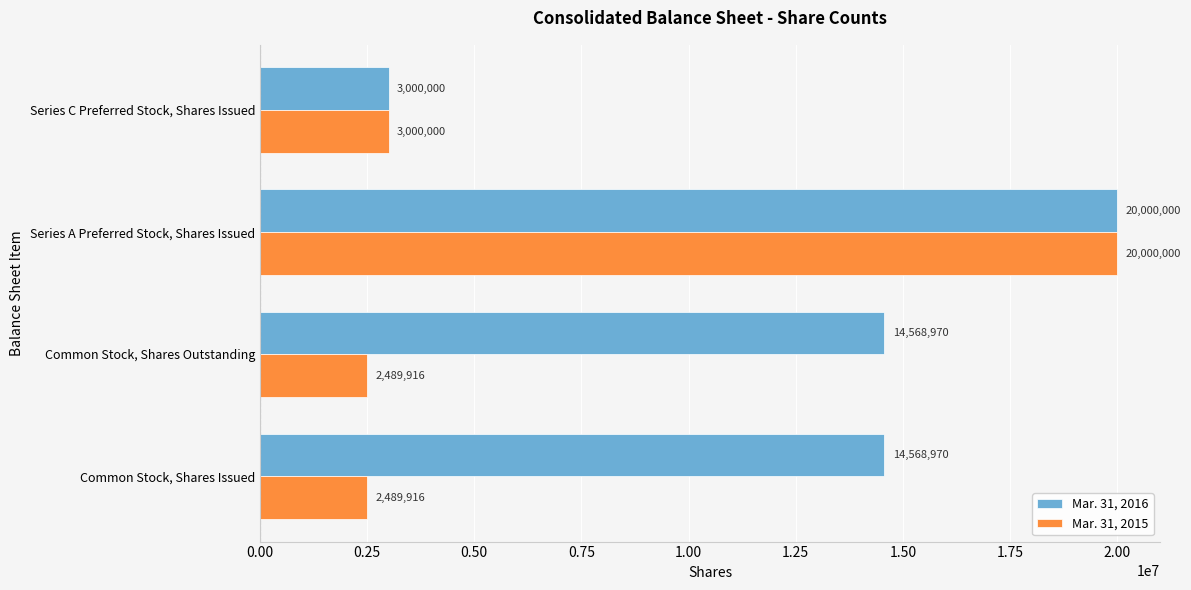

The value of Mar. 31, 2015 at Series A Preferred Stock, Shares Issued is 31272952. True or false?

False